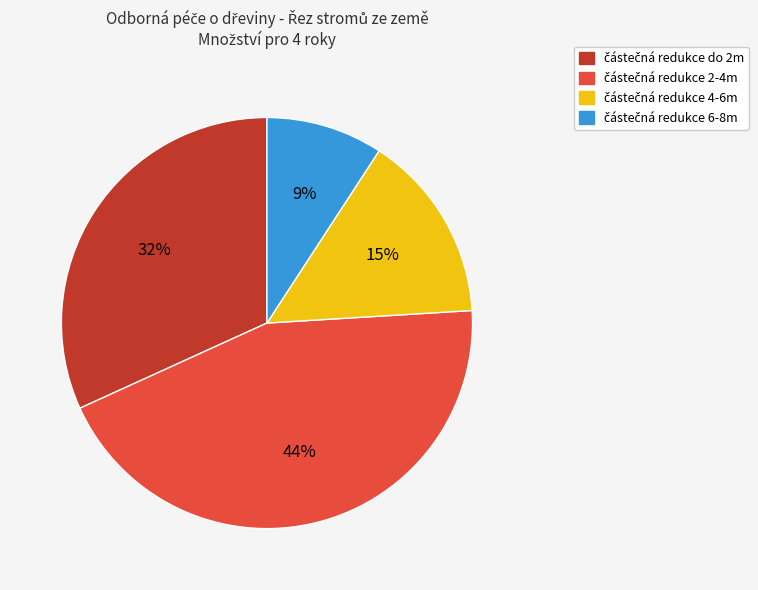

Does any single category account for the majority?

No